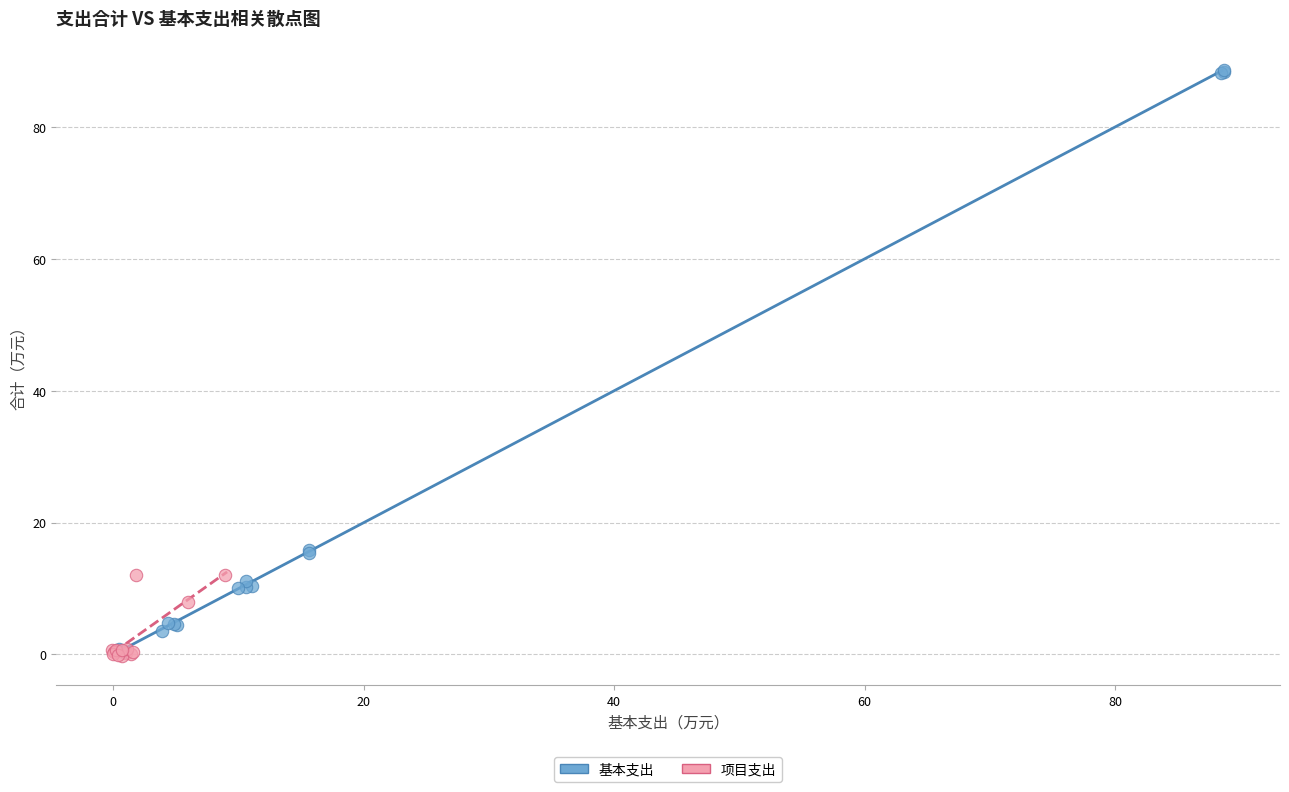

Which series reaches the maximum Y coordinate?

基本支出